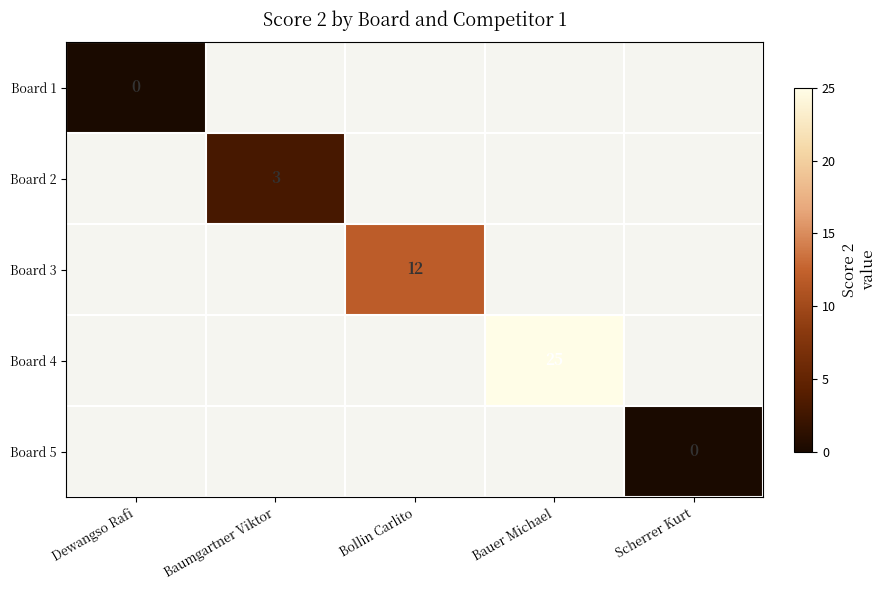

The Board 3 series shows 12 at Bollin Carlito. True or false?

True